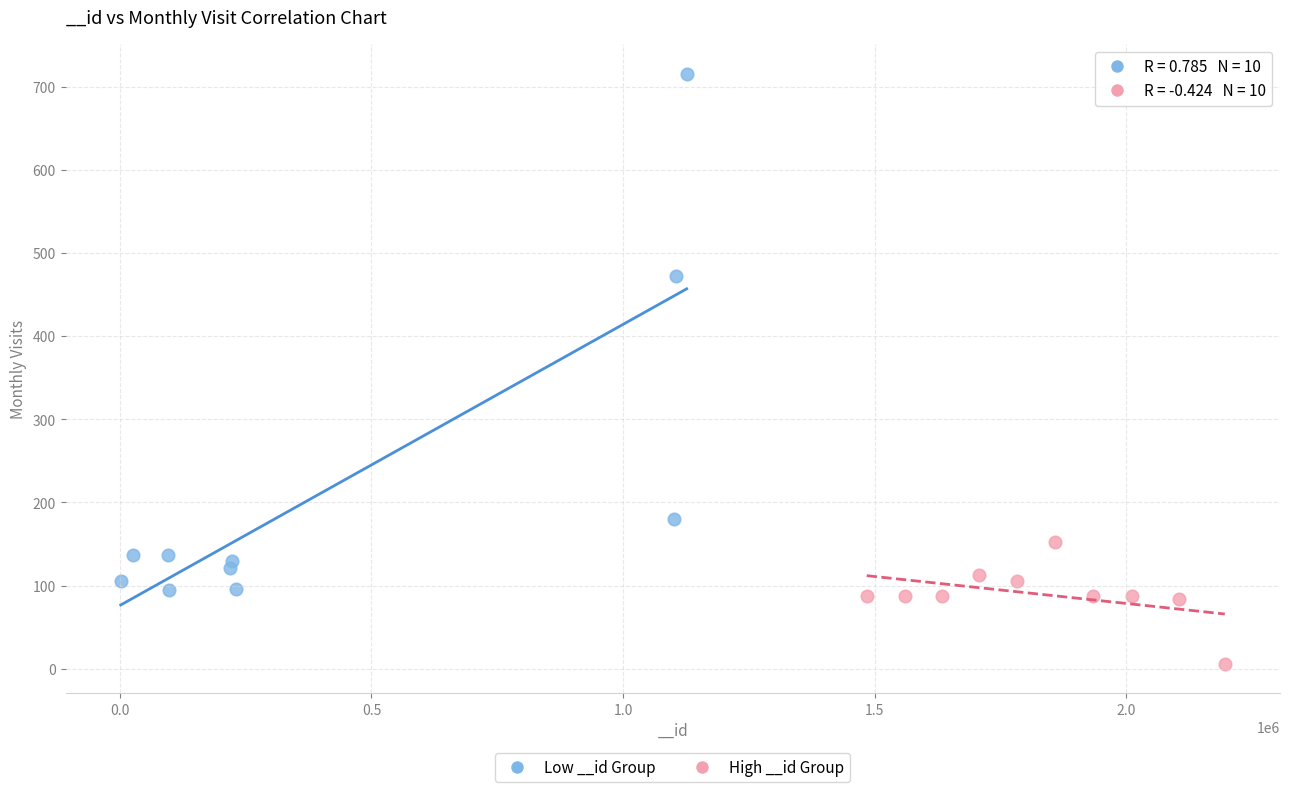

Which series reaches the maximum Y coordinate?

Low __id Group